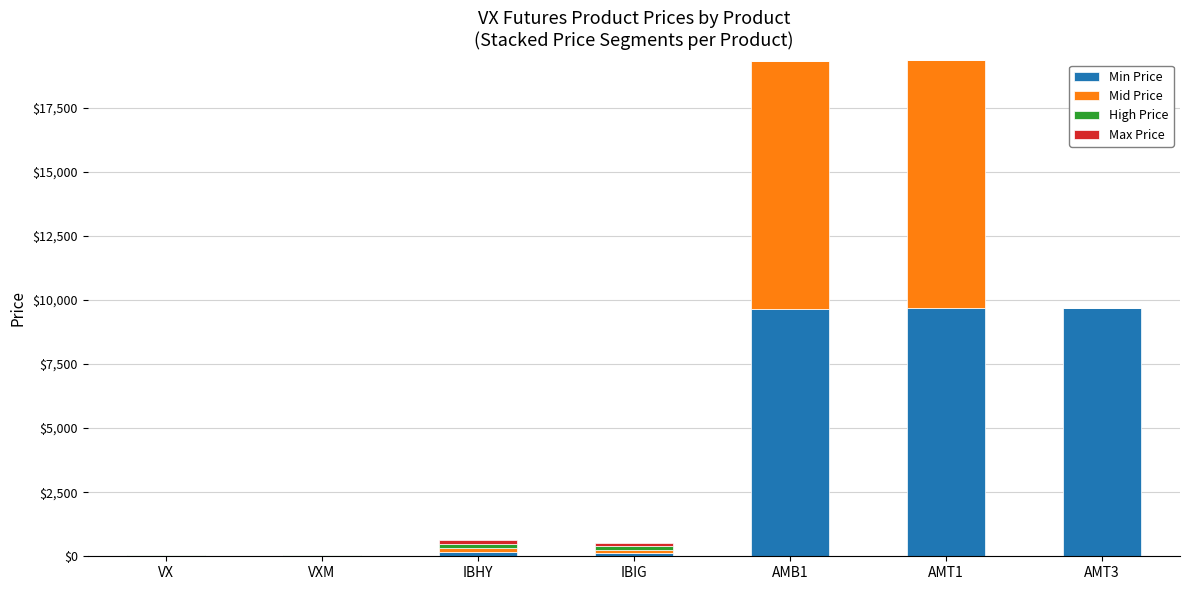

What is the total value across all series at AMT3?

9676.0